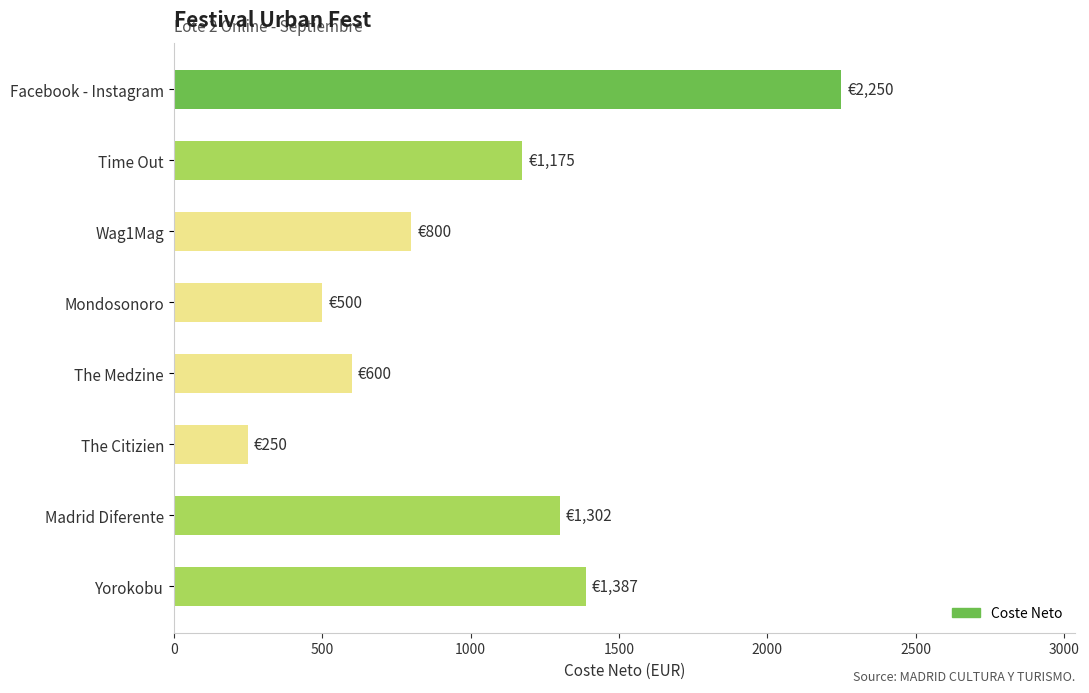

Is it true that the value at Facebook - Instagram is 2250.0?

True